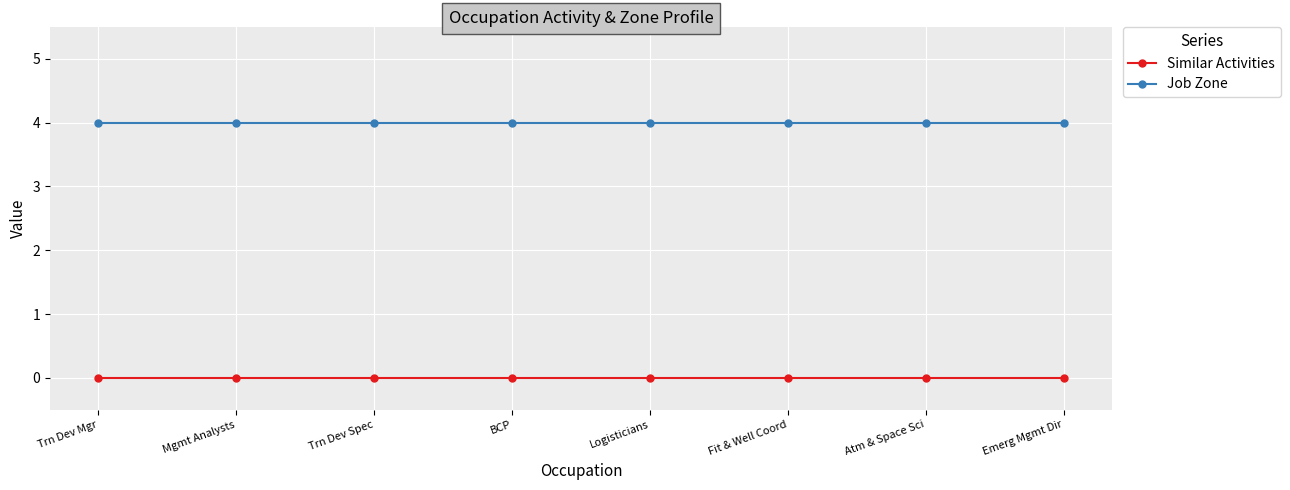

How many lines are shown in the chart?

2